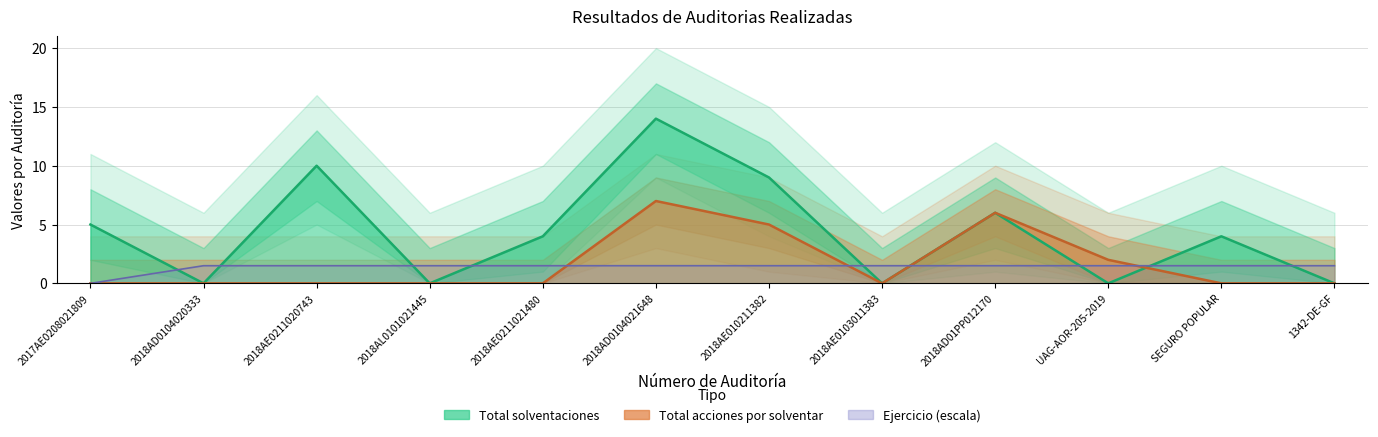

Between 2018AE010211382 and SEGURO POPULAR, which series saw the biggest shift?

Total solventaciones